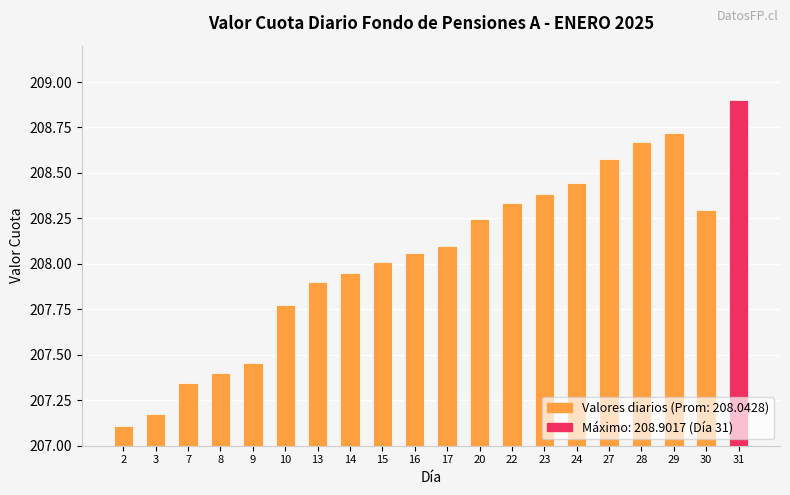

Does the chart contain any negative values?

No